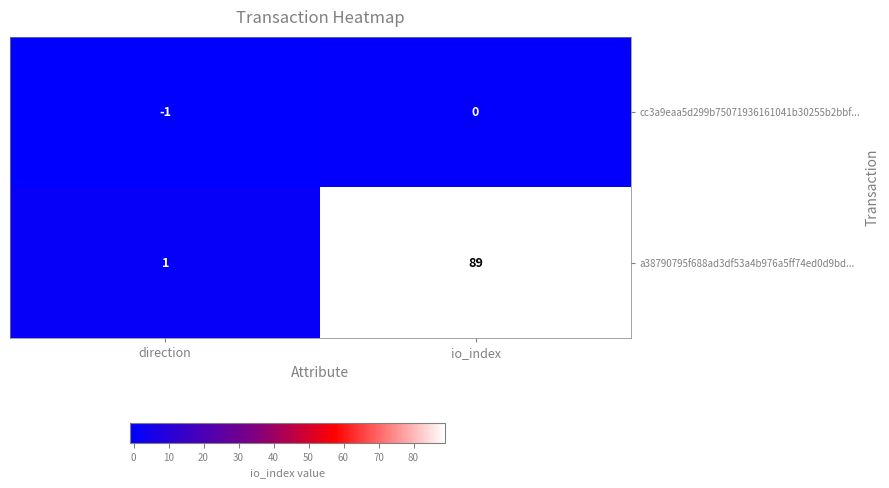

At which category does the chart reach its minimum across all series?

direction